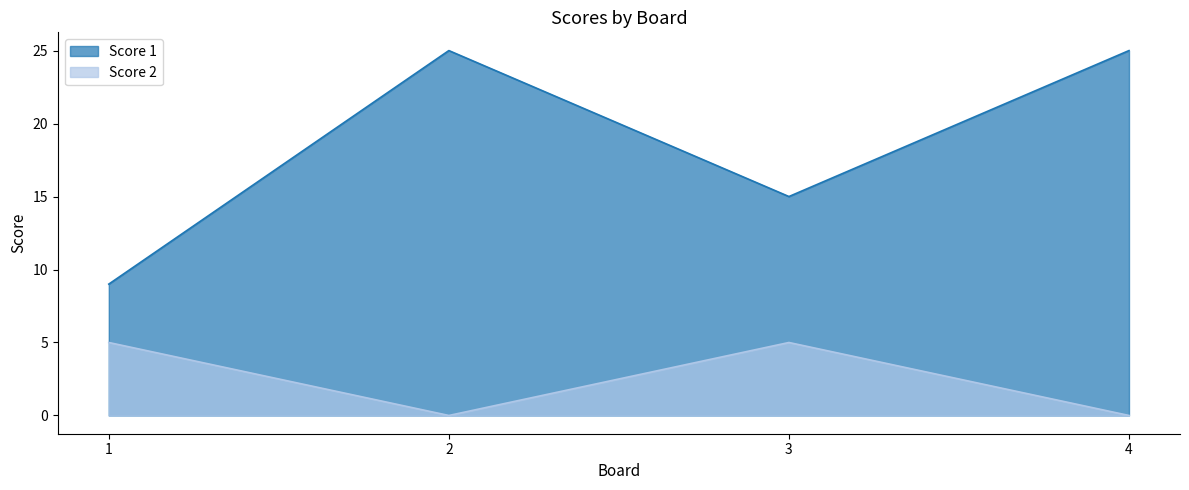

Which category has the lowest value across all series?

2